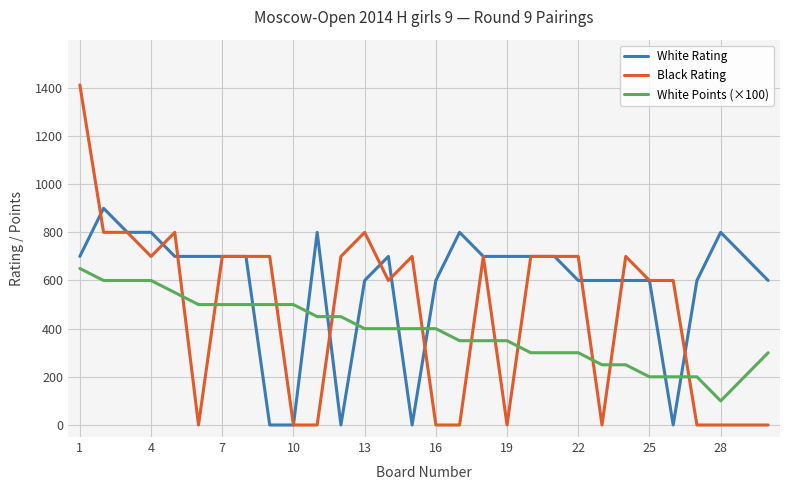

Does the chart display data point markers on the line(s)?

No